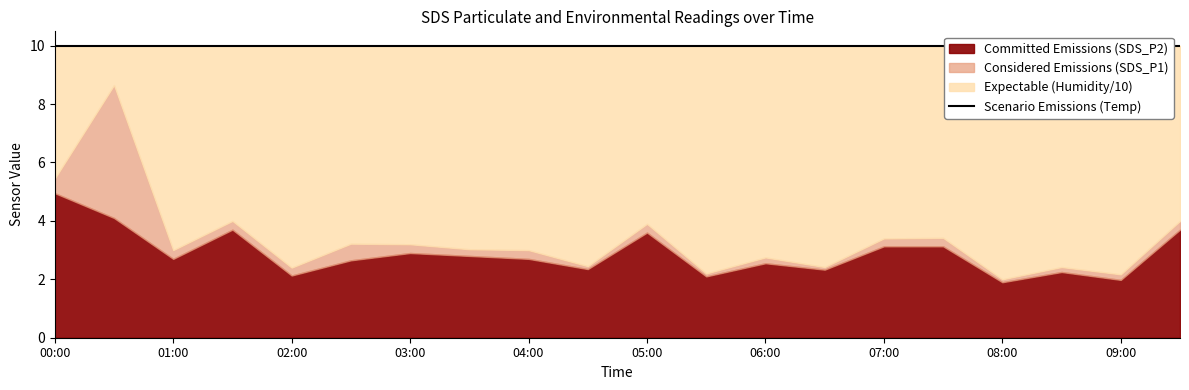

How many values in the Committed Emissions (SDS_P2) series exceed 2?

18